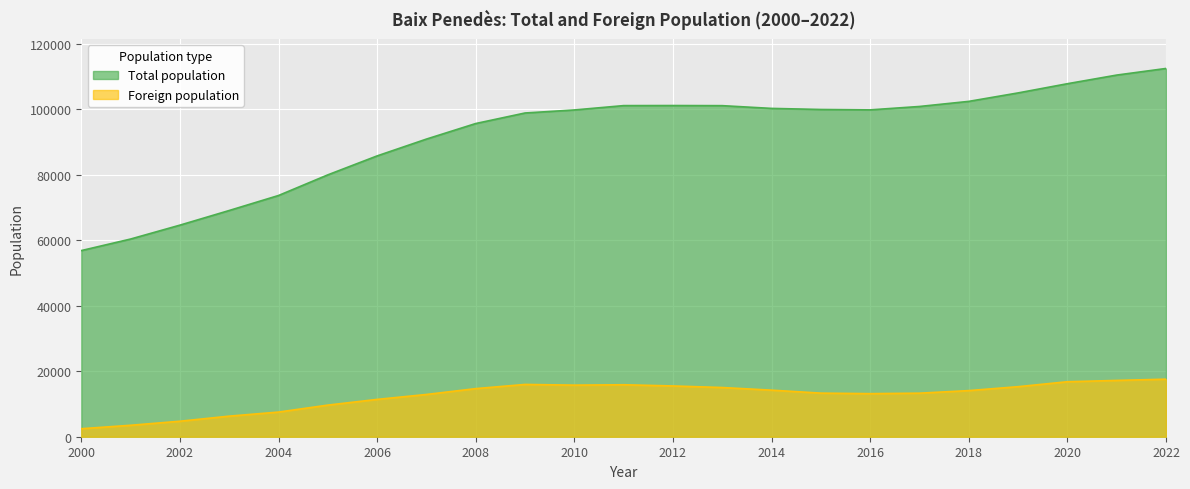

What is the total value across all series at 2009?

114827